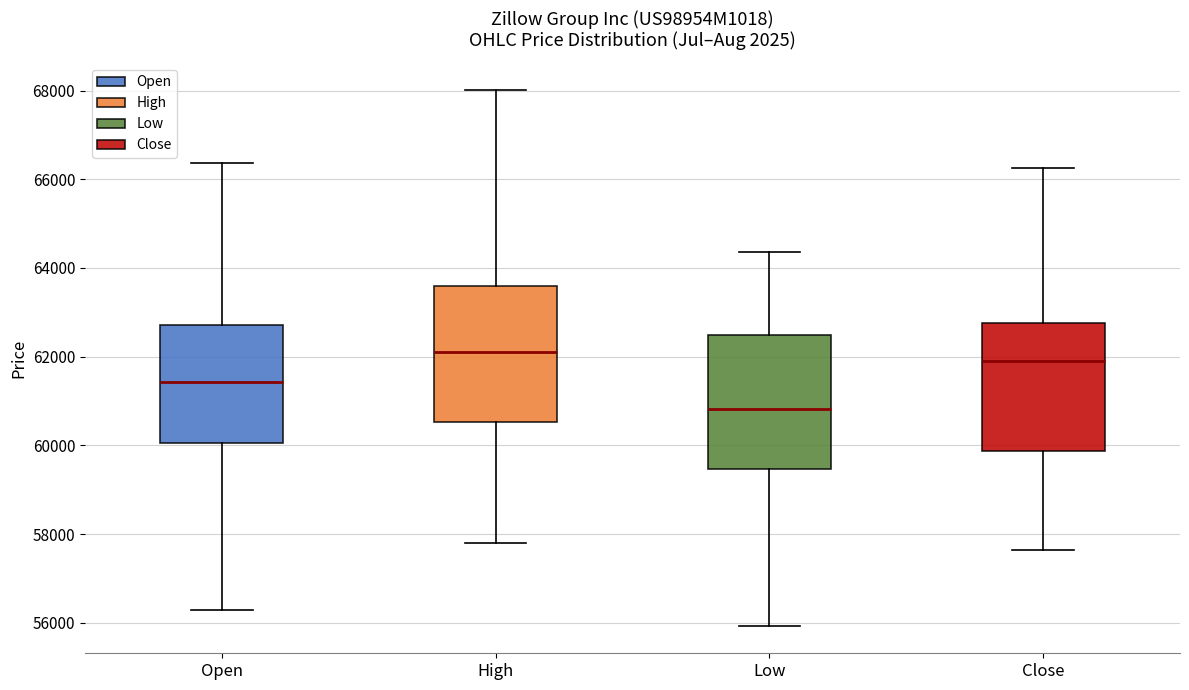

Reading left to right, transcribe this box plot: for each box, give where its median line is, the range the box spans, and where its two whiskers end, as read against the y-axis. The values are not printed on the chart, so give them approximately, as read against the axis.

Open: median 61400, box 60000 to 62800, whiskers 56200 to 66400
High: median 62200, box 60600 to 63600, whiskers 57800 to 68000
Low: median 60800, box 59400 to 62400, whiskers 56000 to 64400
Close: median 61800, box 59800 to 62800, whiskers 57600 to 66200